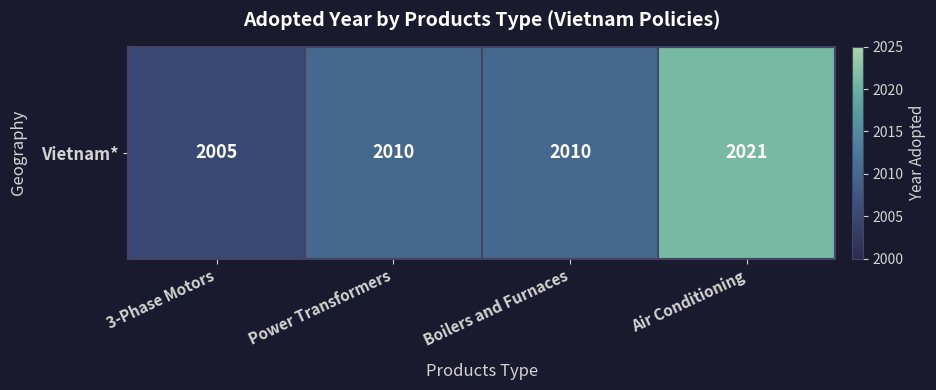

Reading left to right, what are all the values shown in this chart?

2005	2010	2010	2021